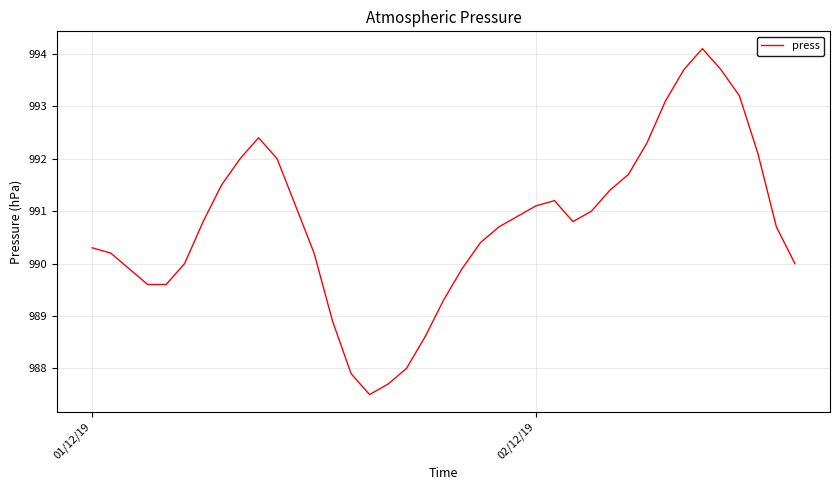

What is the smallest value displayed?

987.5